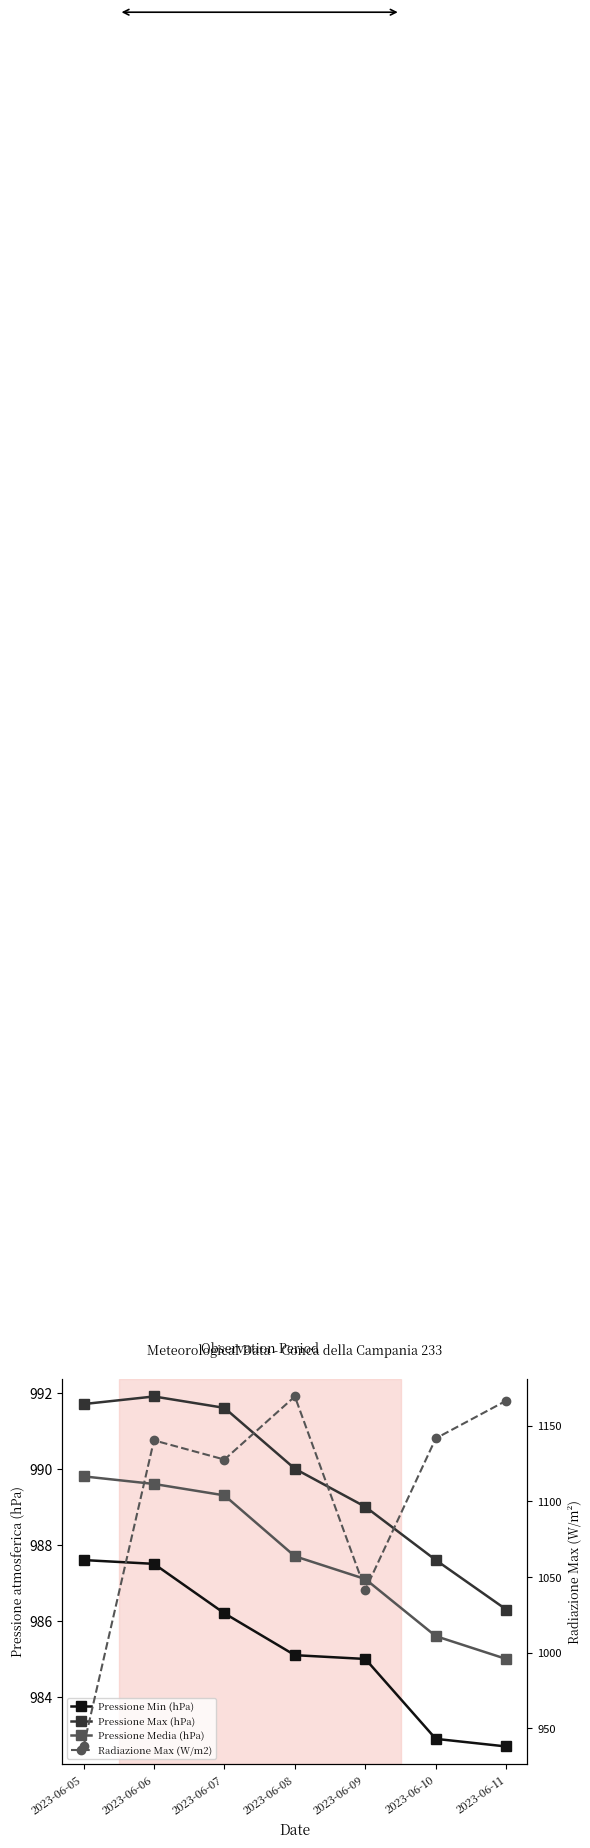

What is the difference between the maximum and minimum values in the Radiazione Max (W/m2) series?

231.3